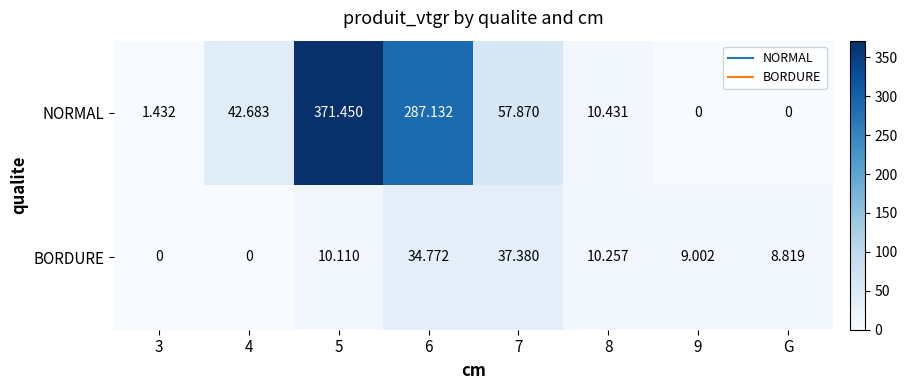

Rank the series by their average value, from lowest to highest.

BORDURE, NORMAL